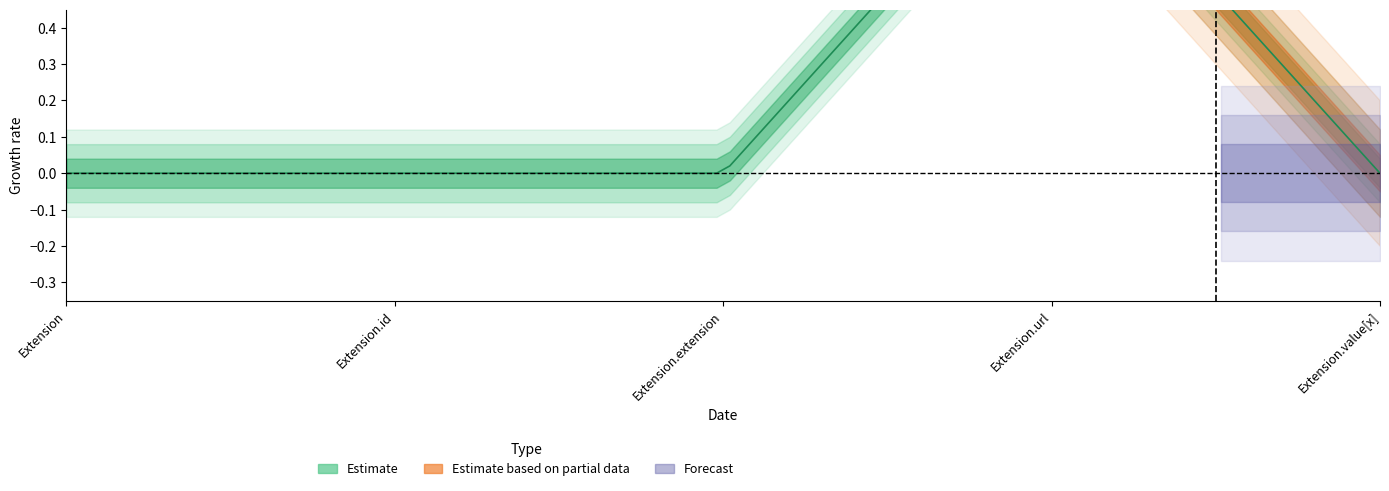

List the series in order of their peak value, highest first.

Estimate, Estimate based on partial data, Forecast